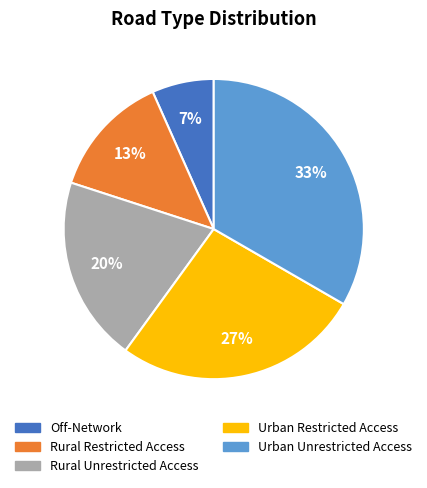

Is the sum of Urban Unrestricted Access and Rural Restricted Access greater than half?

No